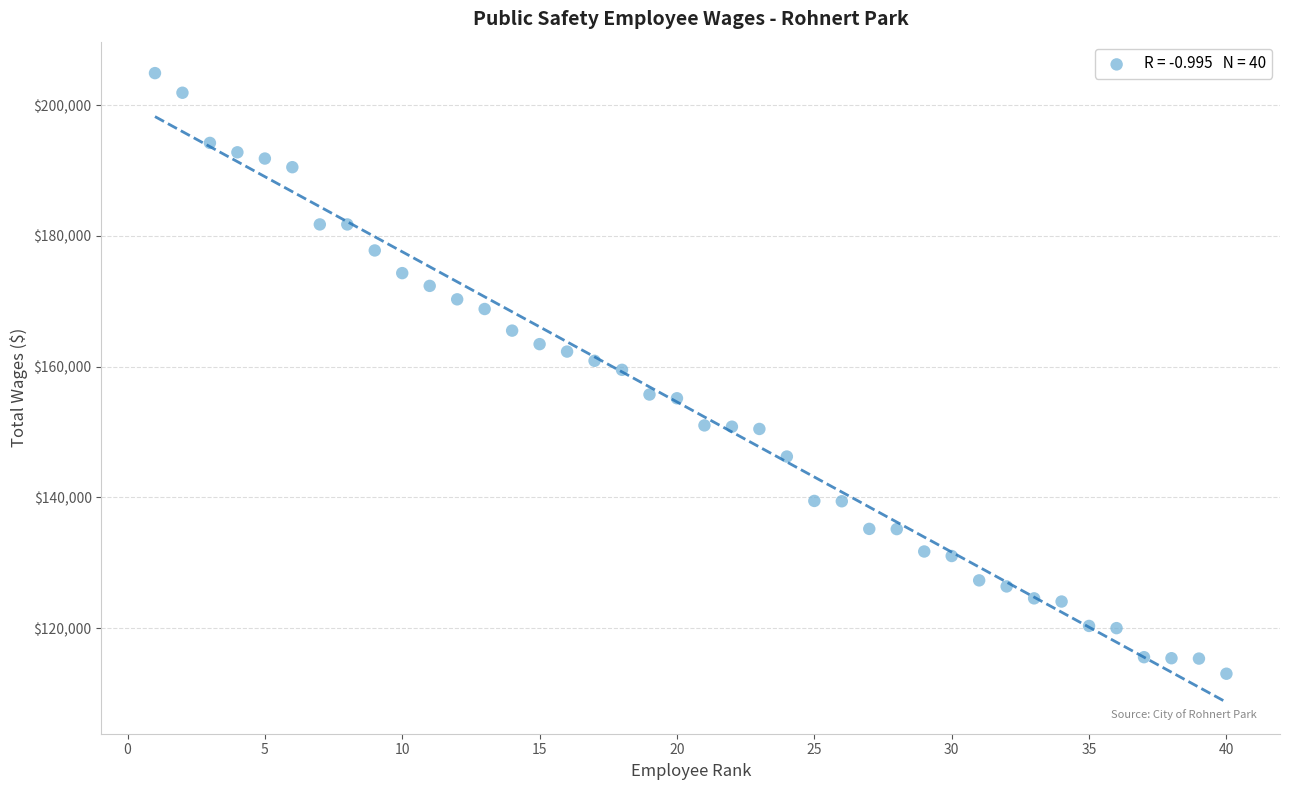

What is the range of Y values (max minus min)?

91873